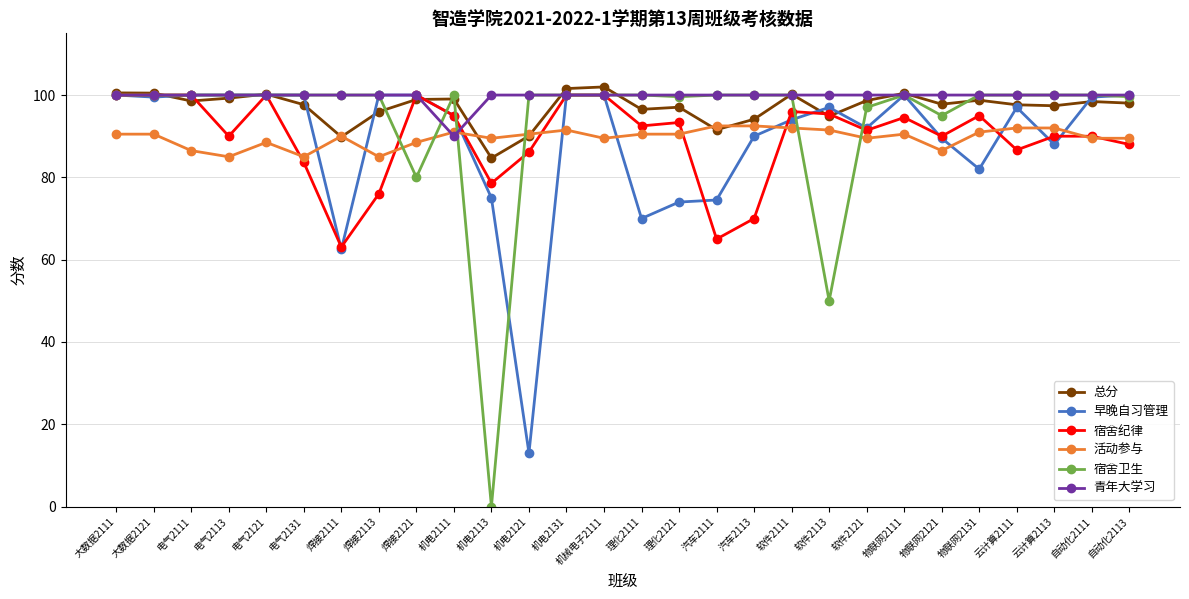

Between 电气2121 and 焊接2113, which series saw the biggest shift?

宿舍纪律